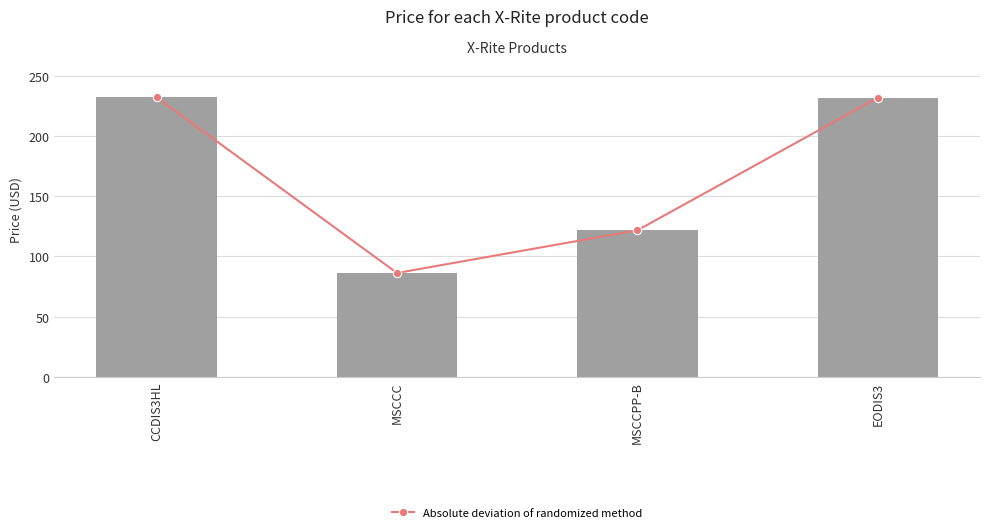

Read the Absolute deviation of randomized method value at MSCCC.

86.2